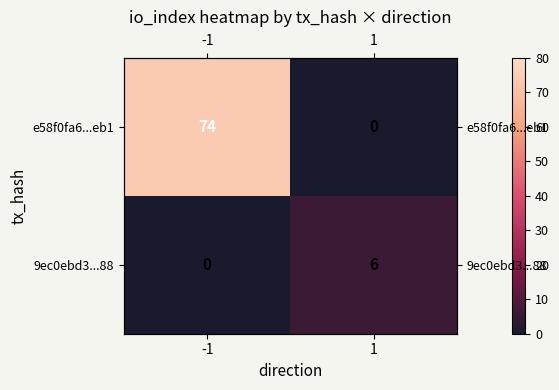

At 1, list the series in order from largest to smallest.

9ec0ebd3...88, e58f0fa6...eb1